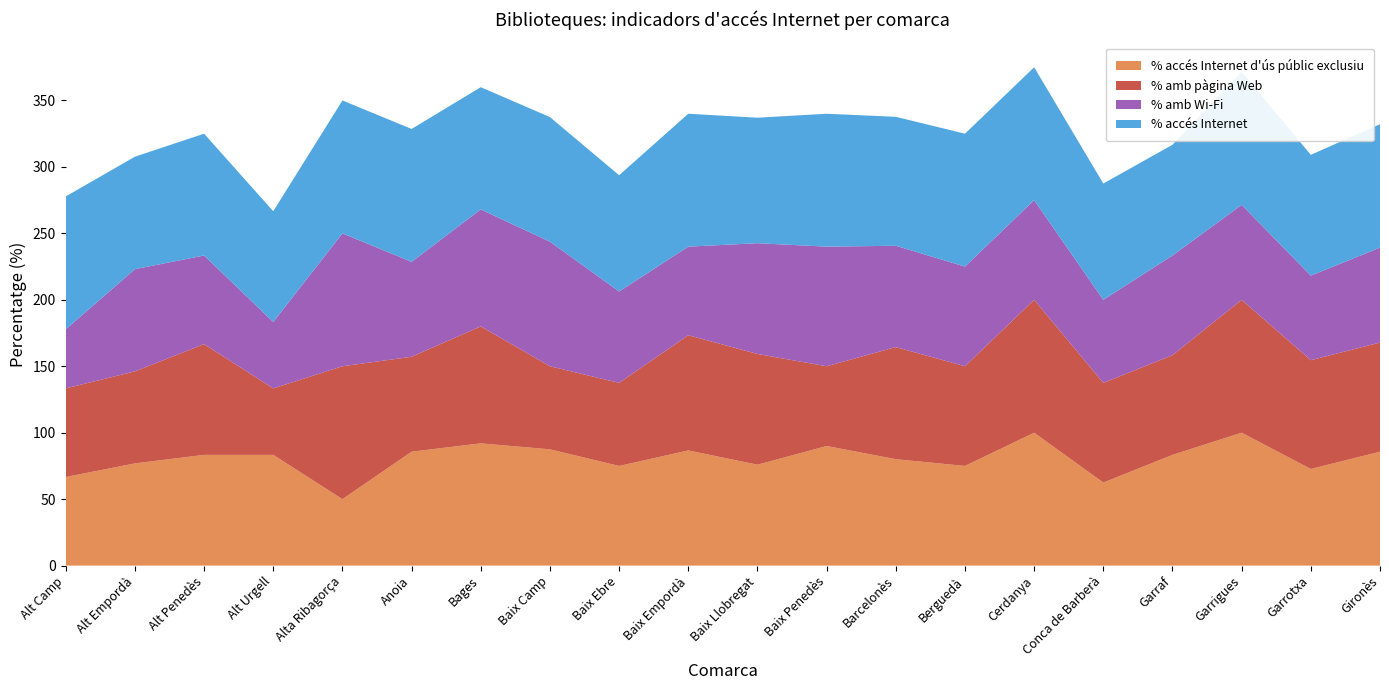

Reading left to right, transcribe all the data shown in this chart.

% accés Internet d'ús públic exclusiu: Alt Camp=66.7	Alt Empordà=76.9	Alt Penedès=83.3	Alt Urgell=83.3	Alta Ribagorça=50.0	Anoia=85.7	Bages=92.0	Baix Camp=87.5	Baix Ebre=75.0	Baix Empordà=86.7	Baix Llobregat=75.9	Baix Penedès=90.0	Barcelonès=80.1	Berguedà=75.0	Cerdanya=100.0	Conca de Barberà=62.5	Garraf=83.3	Garrigues=100.0	Garrotxa=72.7	Gironès=85.7
% amb pàgina Web: Alt Camp=66.7	Alt Empordà=69.2	Alt Penedès=83.3	Alt Urgell=50.0	Alta Ribagorça=100.0	Anoia=71.4	Bages=88.0	Baix Camp=62.5	Baix Ebre=62.5	Baix Empordà=86.7	Baix Llobregat=83.3	Baix Penedès=60.0	Barcelonès=84.3	Berguedà=75.0	Cerdanya=100.0	Conca de Barberà=75.0	Garraf=75.0	Garrigues=100.0	Garrotxa=81.8	Gironès=82.1
% amb Wi-Fi: Alt Camp=44.4	Alt Empordà=76.9	Alt Penedès=66.7	Alt Urgell=50.0	Alta Ribagorça=100.0	Anoia=71.4	Bages=88.0	Baix Camp=93.8	Baix Ebre=68.8	Baix Empordà=66.7	Baix Llobregat=83.3	Baix Penedès=90.0	Barcelonès=76.3	Berguedà=75.0	Cerdanya=75.0	Conca de Barberà=62.5	Garraf=75.0	Garrigues=71.4	Garrotxa=63.6	Gironès=71.4
% accés Internet: Alt Camp=100.0	Alt Empordà=84.6	Alt Penedès=91.7	Alt Urgell=83.3	Alta Ribagorça=100.0	Anoia=100.0	Bages=92.0	Baix Camp=93.8	Baix Ebre=87.5	Baix Empordà=100.0	Baix Llobregat=94.4	Baix Penedès=100.0	Barcelonès=97.0	Berguedà=100.0	Cerdanya=100.0	Conca de Barberà=87.5	Garraf=83.3	Garrigues=100.0	Garrotxa=90.9	Gironès=92.9